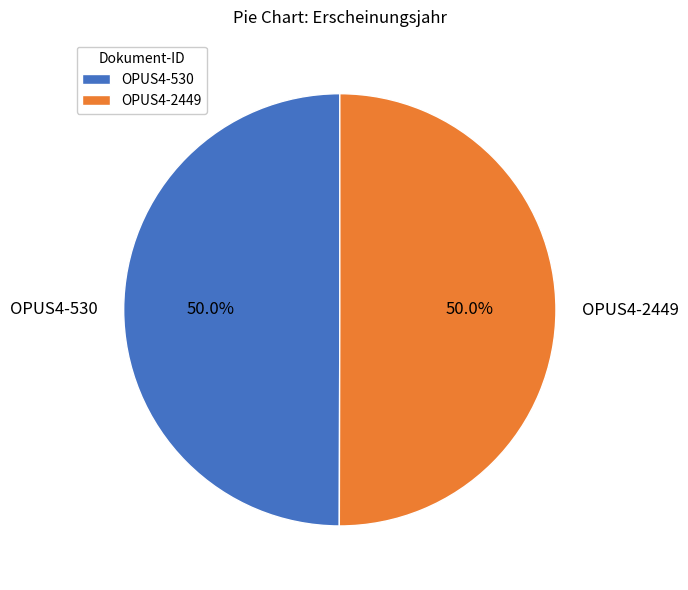

What percentage is NOT represented by OPUS4-530?

50.0%